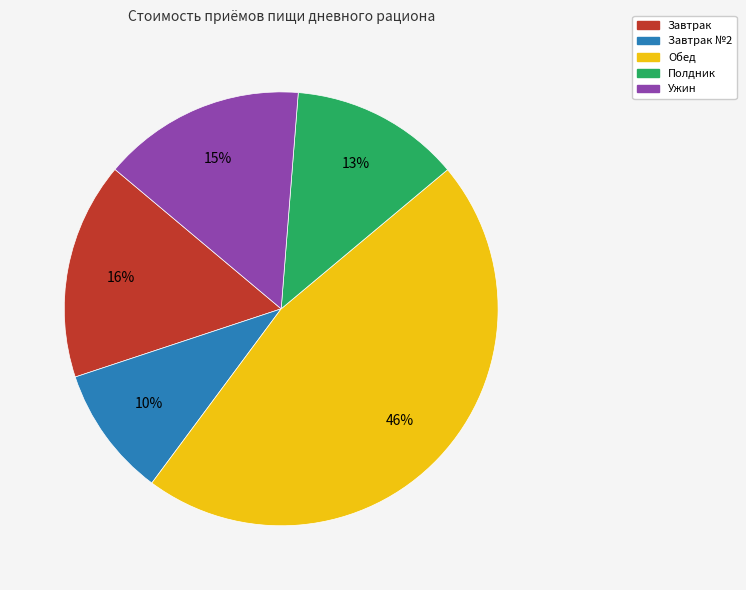

Is there a majority slice in this chart?

No